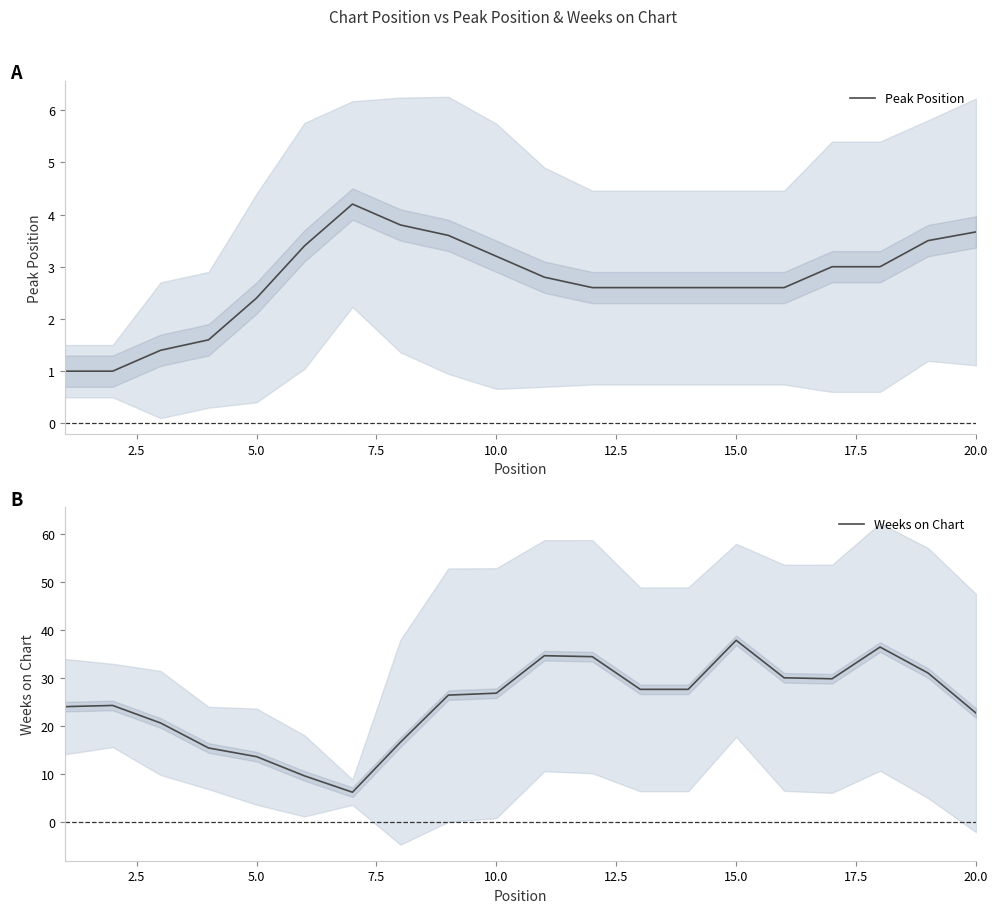

At which label does Peak Position first exceed 2?

5.0